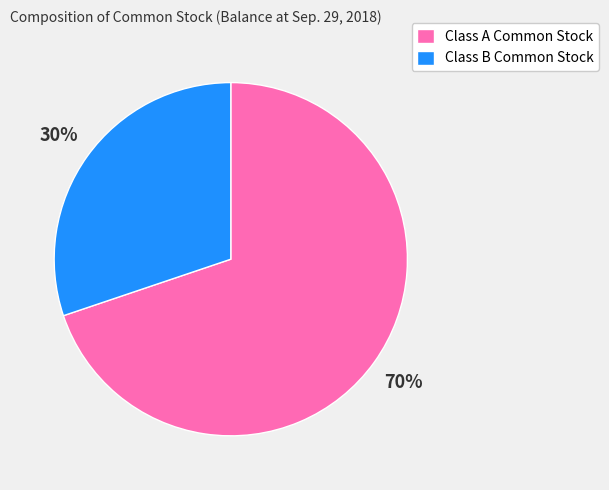

What is the smallest slice in the pie chart?

Class B Common Stock